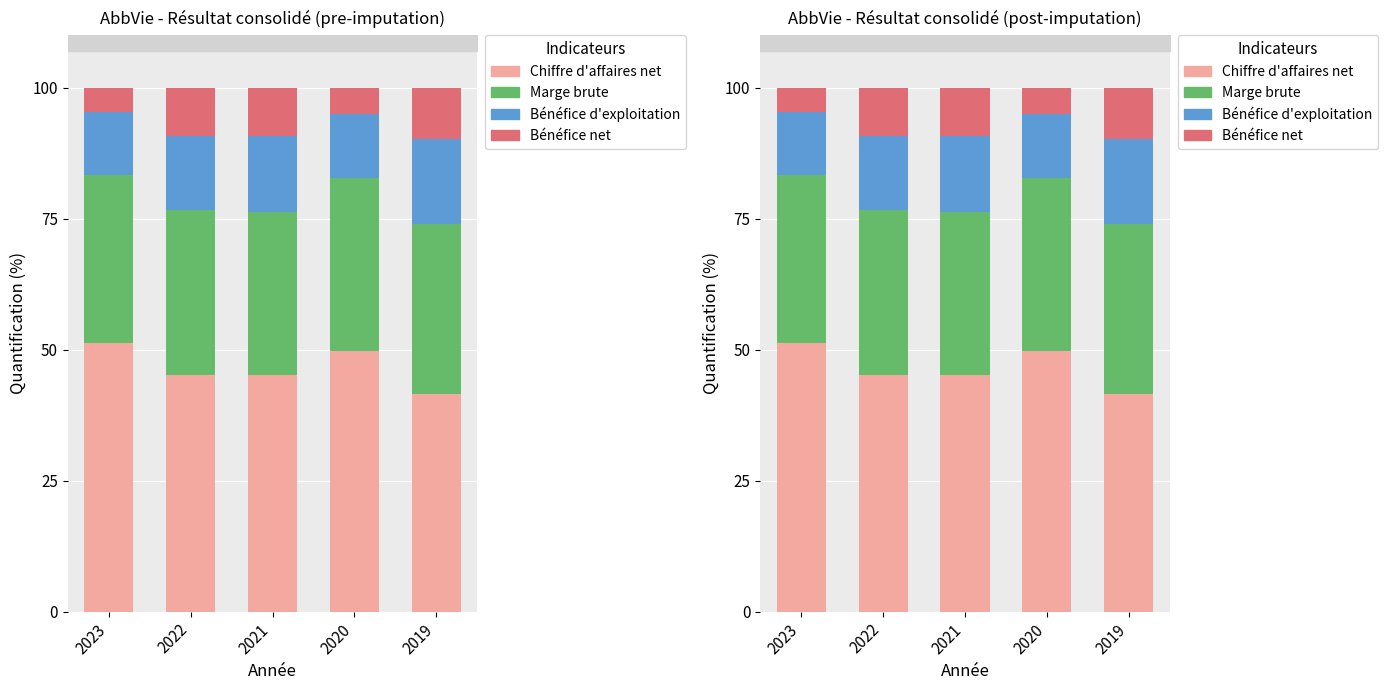

At how many categories does at least one series exceed 46?

2